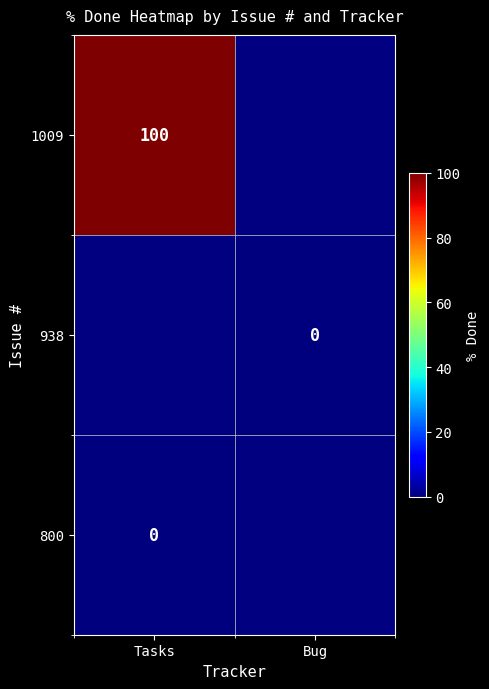

Count the number of categories in the chart.

2